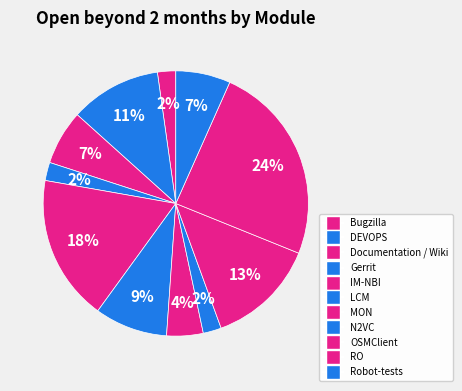

How many segments does this pie chart have?

11